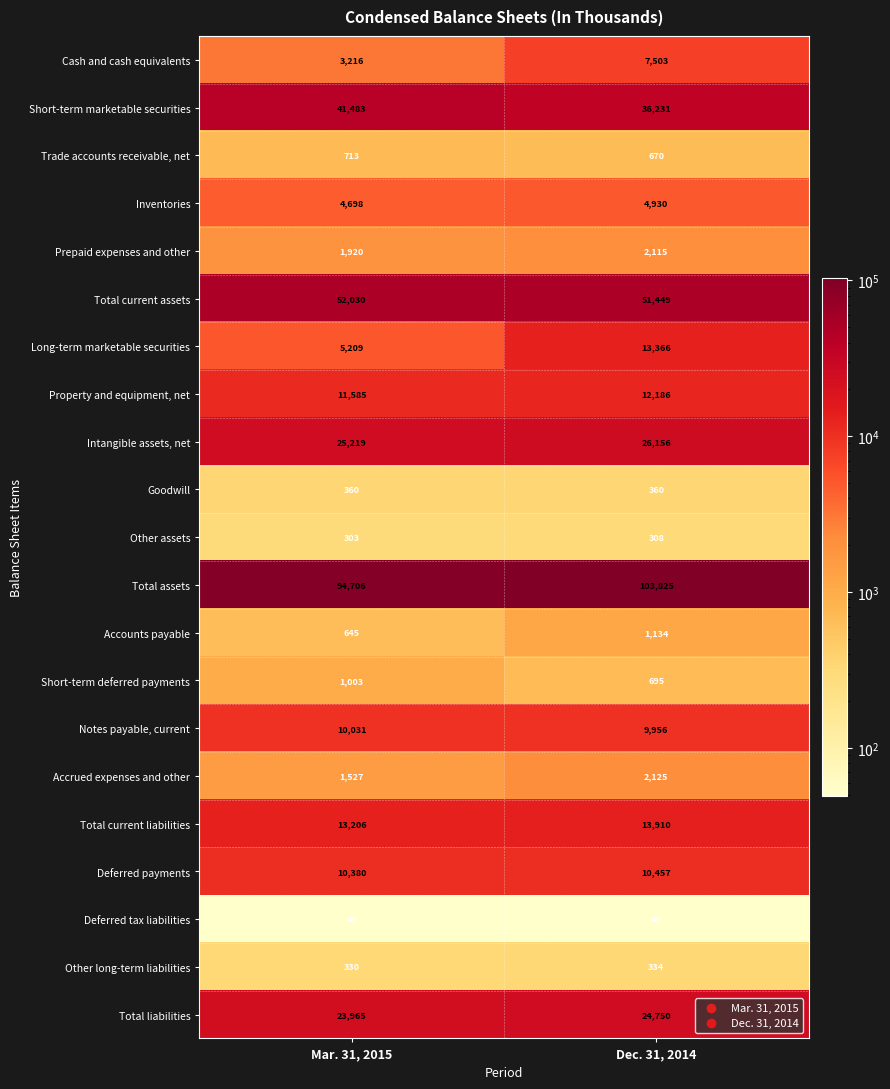

List the series in order of their peak value, highest first.

Total assets, Total current assets, Short-term marketable securities, Intangible assets, net, Total liabilities, Total current liabilities, Long-term marketable securities, Property and equipment, net, Deferred payments, Notes payable, current, Cash and cash equivalents, Inventories, Accrued expenses and other, Prepaid expenses and other, Accounts payable, Short-term deferred payments, Trade accounts receivable, net, Goodwill, Other long-term liabilities, Other assets, Deferred tax liabilities